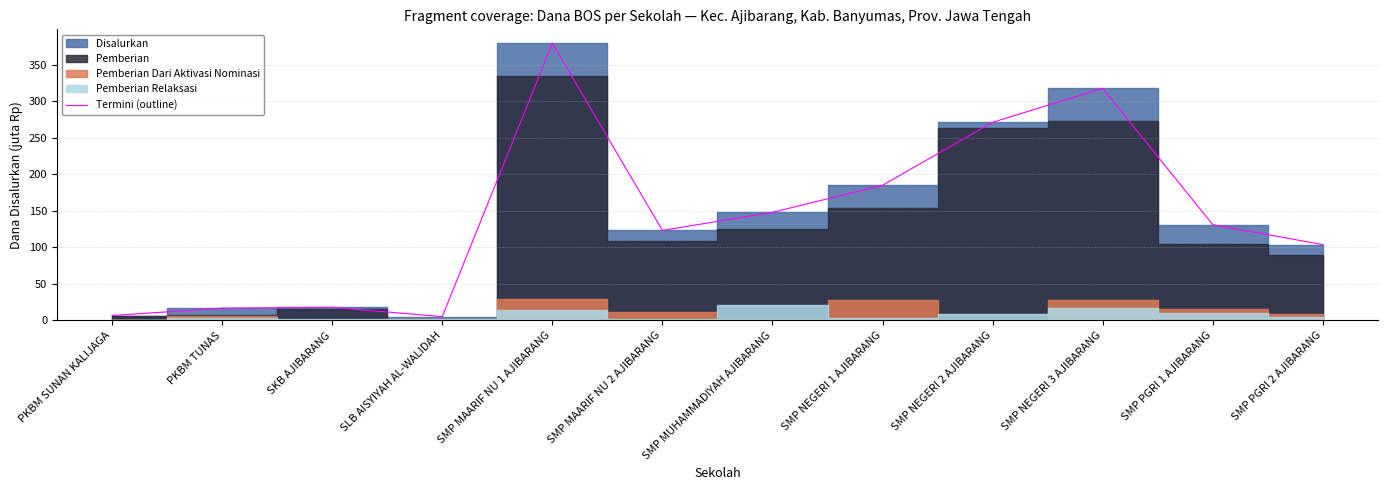

Which category has the highest value across all series?

SMP MAARIF NU 1 AJIBARANG